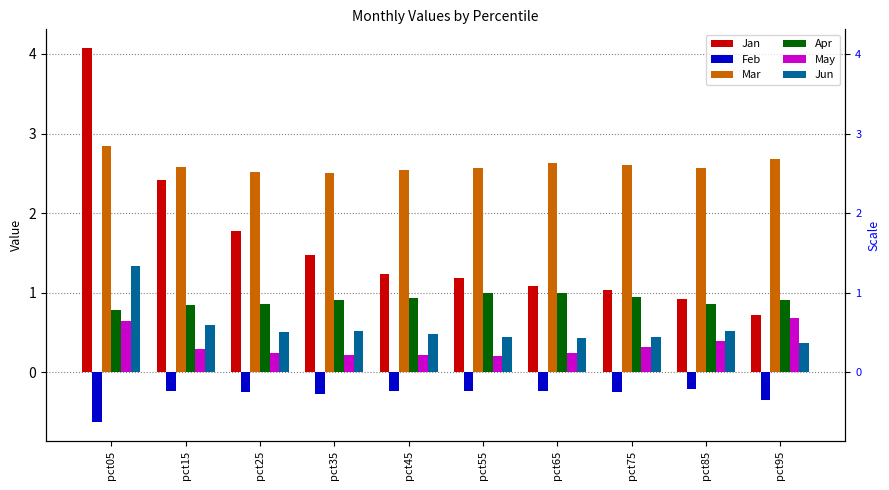

Where is Feb nearest to the value 0?

pct85